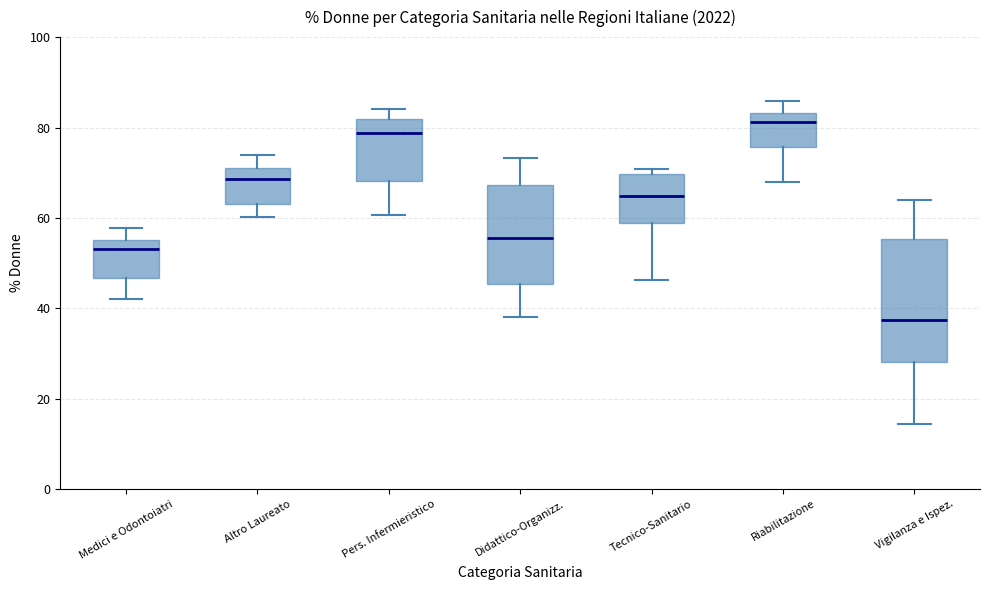

Comparing the boxes themselves (not the whiskers), which one is the tallest?

Vigilanza e Ispez.